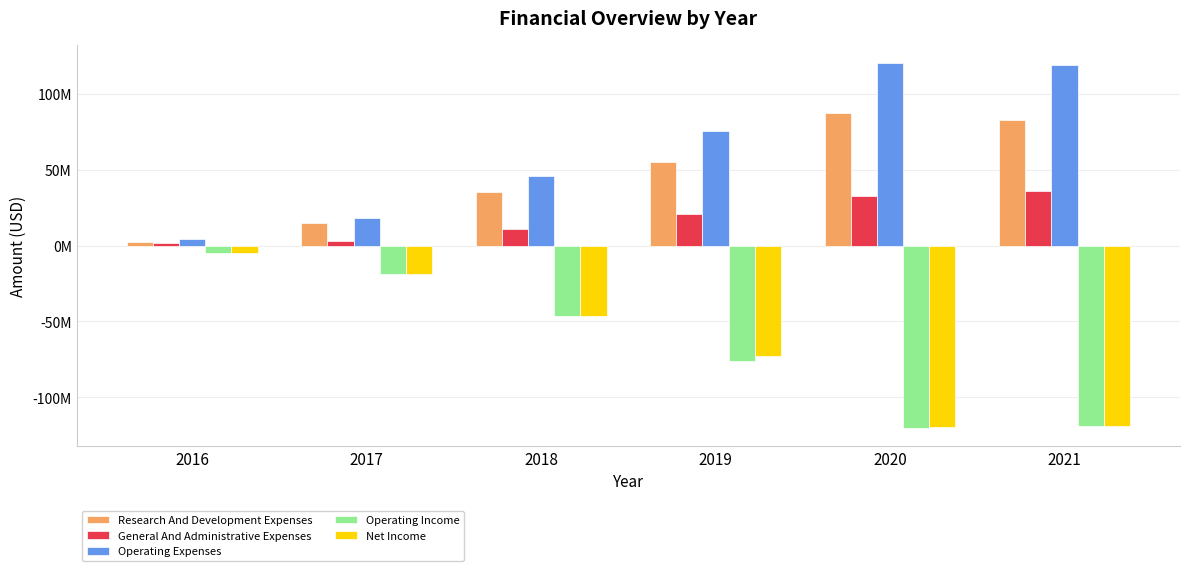

What is the approximate value of Research And Development Expenses at 2020, to the nearest 10?

87236000